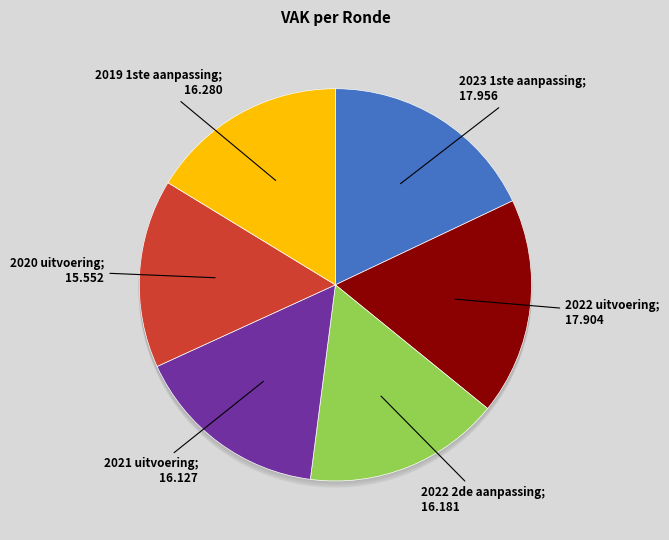

True or false: 2021 uitvoering accounts for 16% of the total.

True